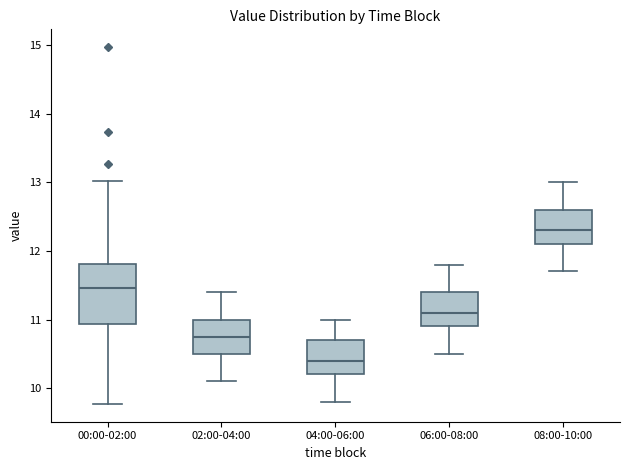

Which box's median line is the highest?

08:00-10:00